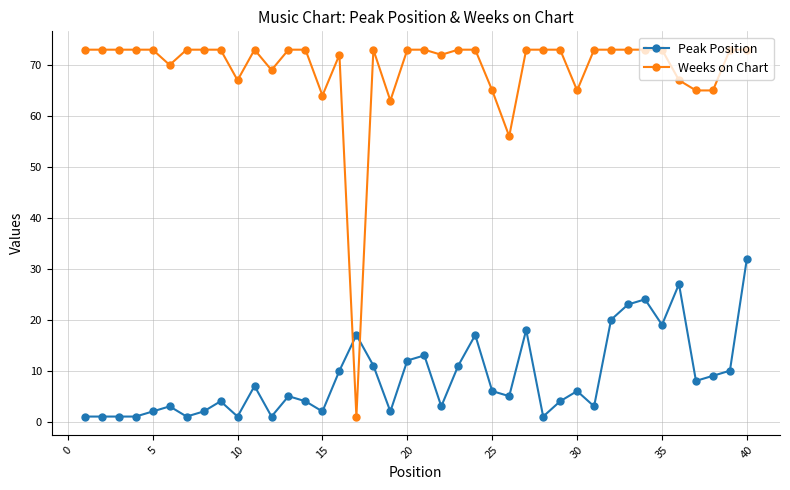

Rank the series by their maximum value, from lowest to highest.

Peak Position, Weeks on Chart